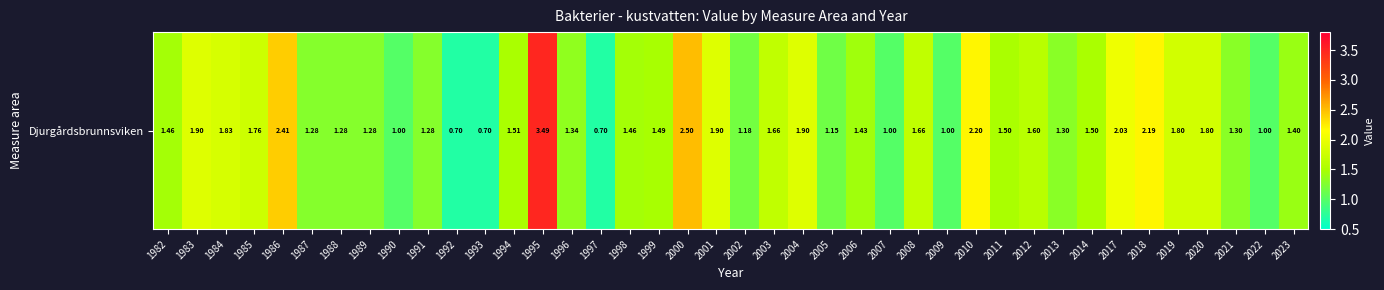

Reading left to right, extract all data points from this chart.

1982=1.5	1983=1.9	1984=1.8	1985=1.8	1986=2.4	1987=1.3	1988=1.3	1989=1.3	1990=1.0	1991=1.3	1992=0.7	1993=0.7	1994=1.5	1995=3.5	1996=1.3	1997=0.7	1998=1.5	1999=1.5	2000=2.5	2001=1.9	2002=1.2	2003=1.7	2004=1.9	2005=1.1	2006=1.4	2007=1.0	2008=1.7	2009=1.0	2010=2.2	2011=1.5	2012=1.6	2013=1.3	2014=1.5	2017=2.0	2018=2.2	2019=1.8	2020=1.8	2021=1.3	2022=1.0	2023=1.4